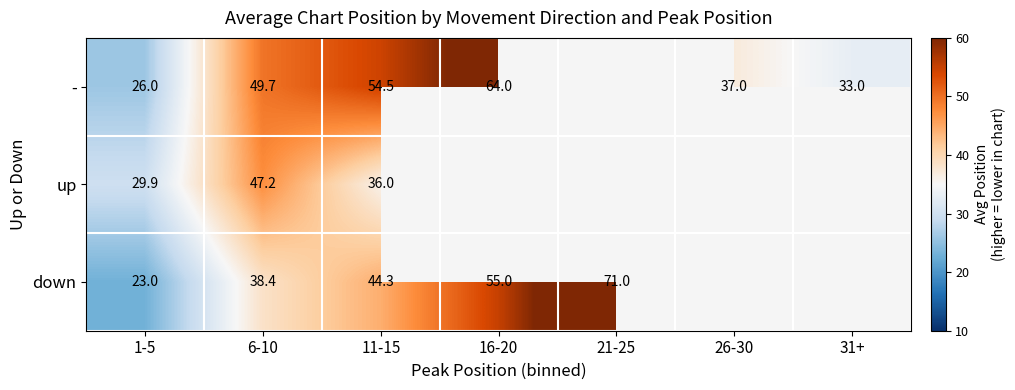

At which category does the chart reach its minimum across all series?

1-5